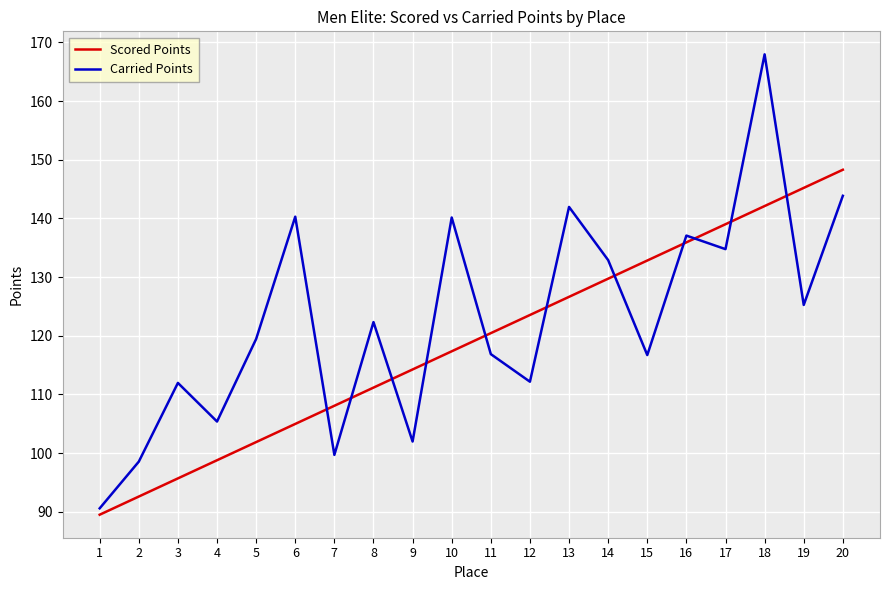

What is the smallest value displayed?

89.5